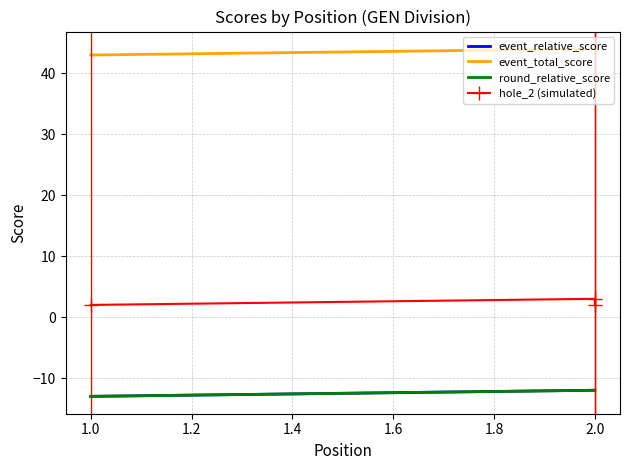

Rank the series at 2.0 from highest to lowest value.

event_total_score, hole_2 (simulated), event_relative_score, round_relative_score